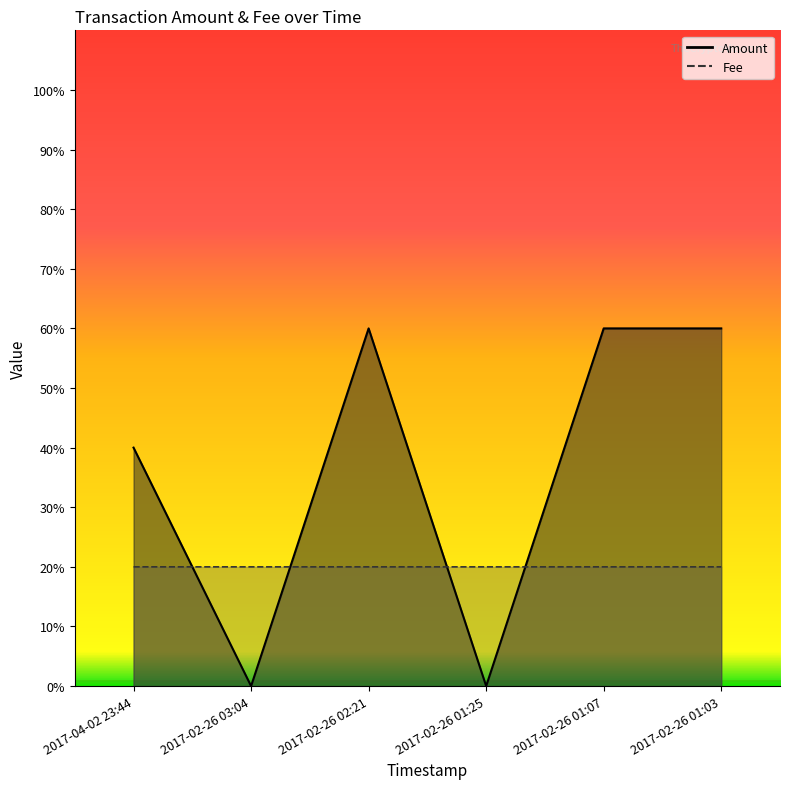

What position from the left is 2017-04-02 23:44?

1